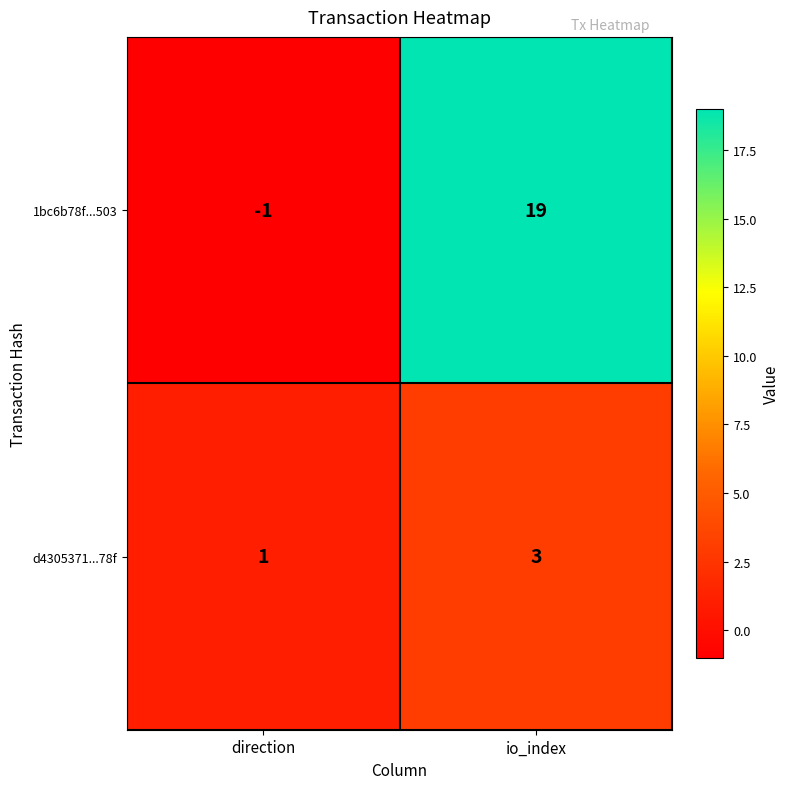

The 1bc6b78f...503 series shows 5 at io_index. True or false?

False